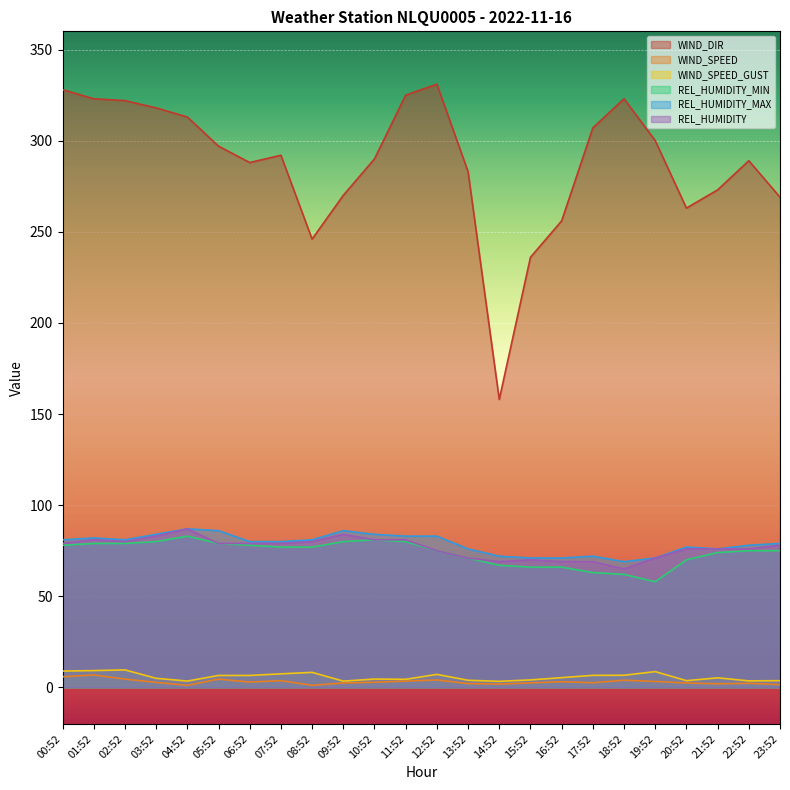

What is the lowest value of the REL_HUMIDITY series?

65.0